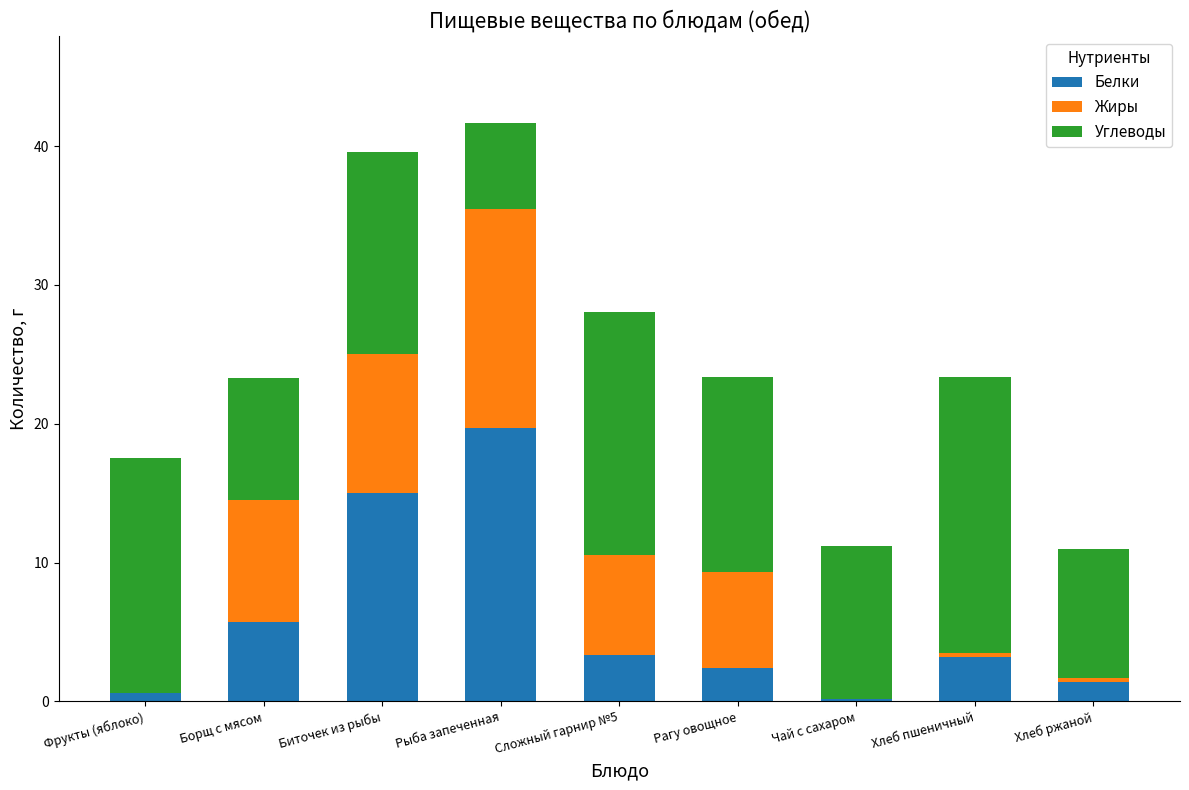

What is the average value of the Белки series?

5.7